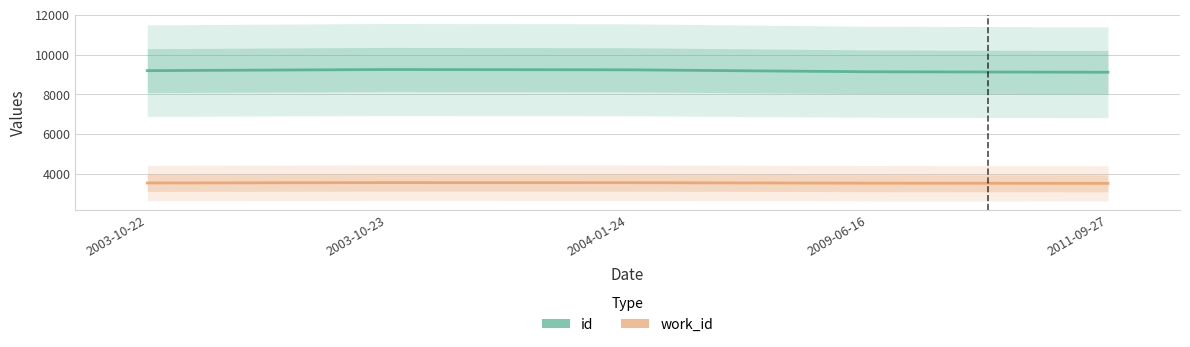

What is the average value of the id series?

9186